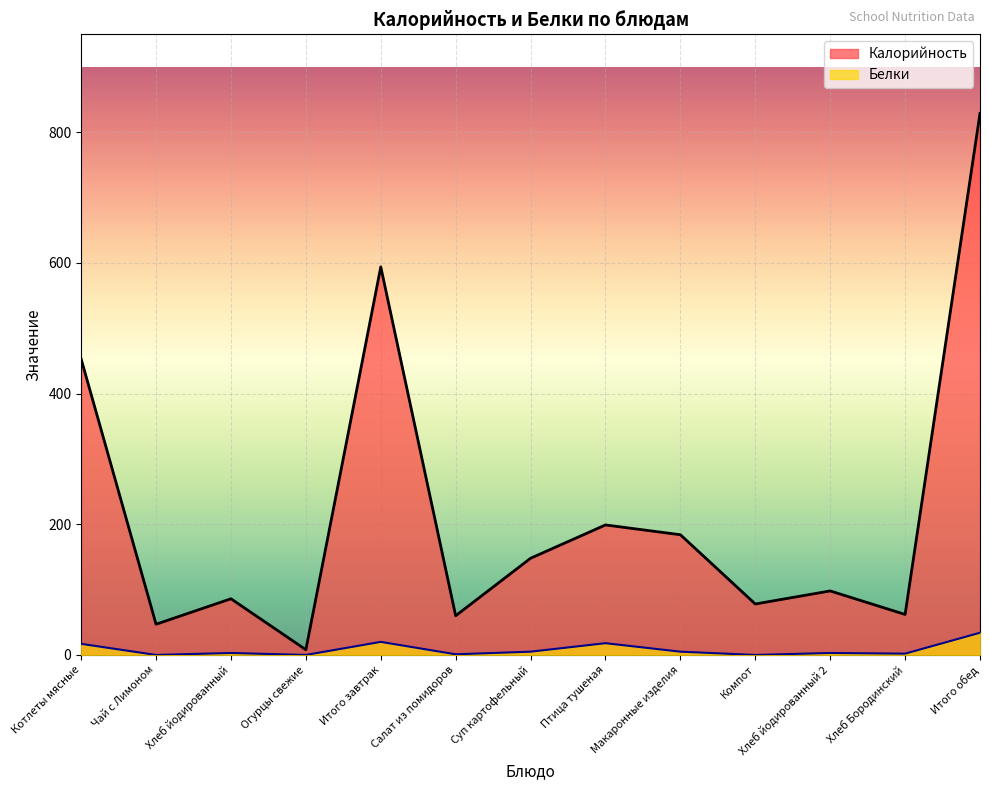

What is the difference between the Белки values at Суп картофельный and Хлеб Бородинский?

3